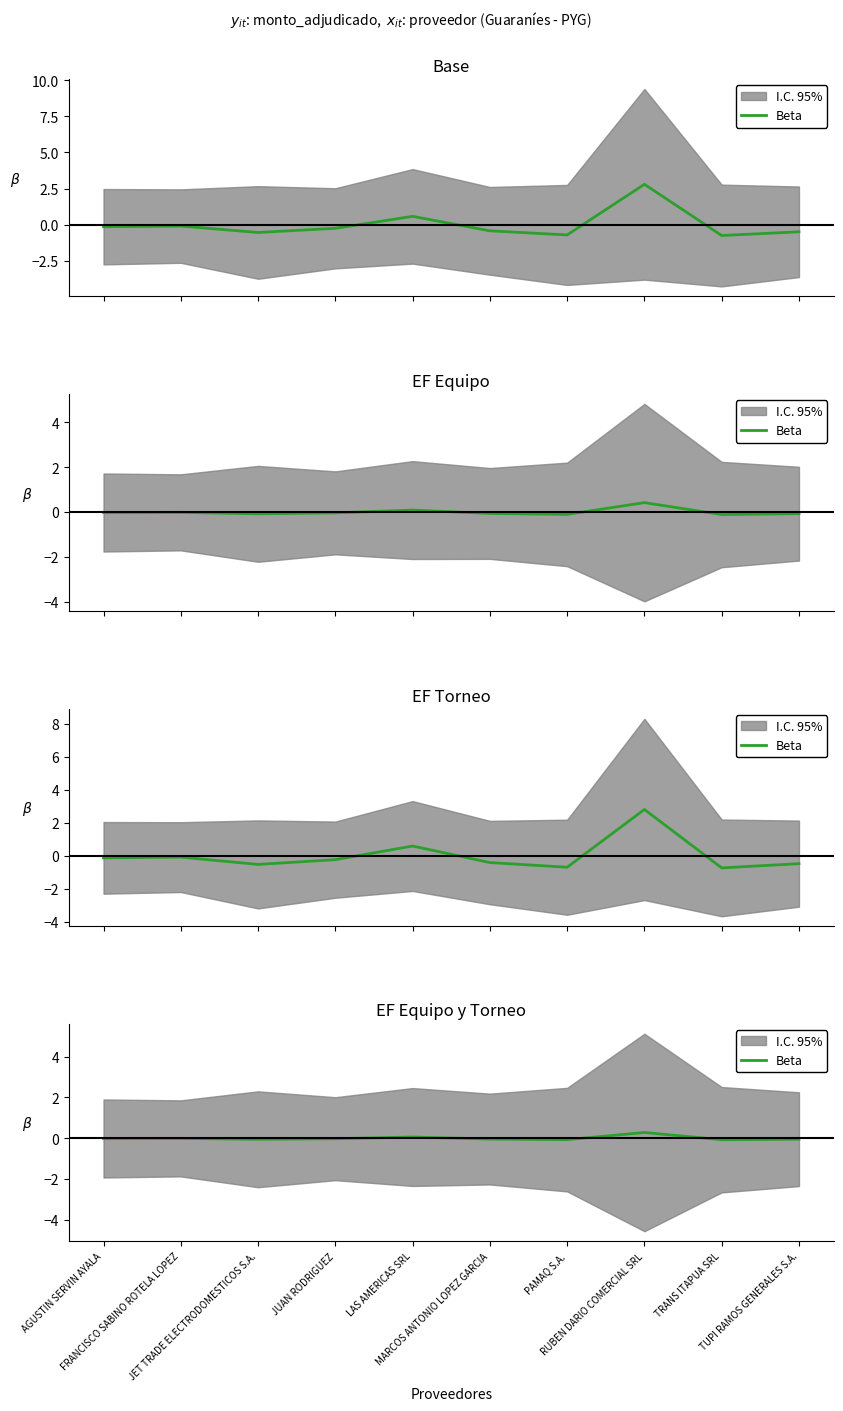

True or false: the data shows -0.1 at JET TRADE ELECTRODOMESTICOS S.A..

True